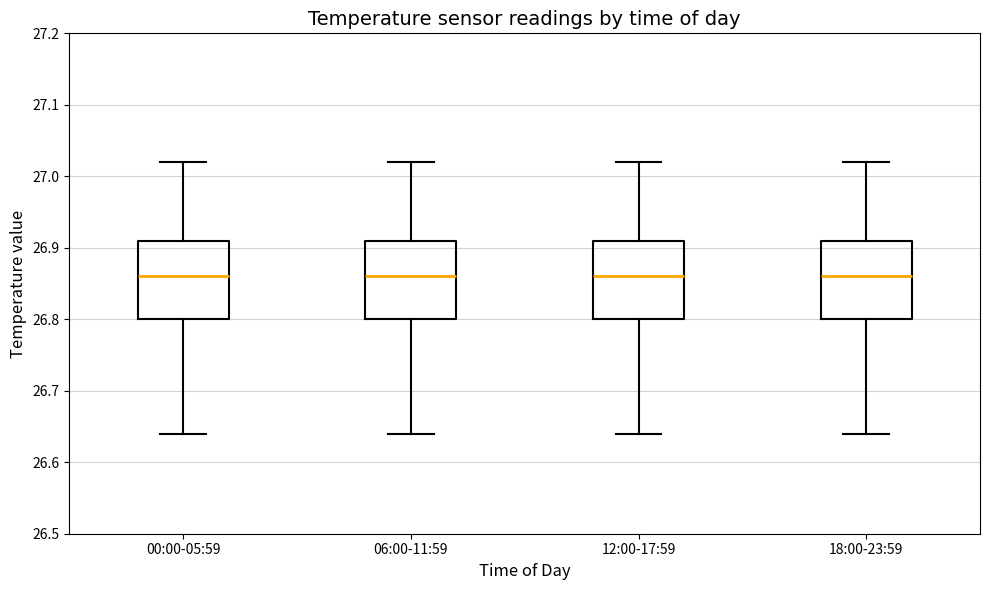

Reading left to right, transcribe this box plot: for each box, give where its median line is, the range the box spans, and where its two whiskers end, as read against the y-axis. The values are not printed on the chart, so give them approximately, as read against the axis.

00:00-05:59: median 26.86, box 26.80 to 26.91, whiskers 26.64 to 27.02
06:00-11:59: median 26.86, box 26.80 to 26.91, whiskers 26.64 to 27.02
12:00-17:59: median 26.86, box 26.80 to 26.91, whiskers 26.64 to 27.02
18:00-23:59: median 26.86, box 26.80 to 26.91, whiskers 26.64 to 27.02